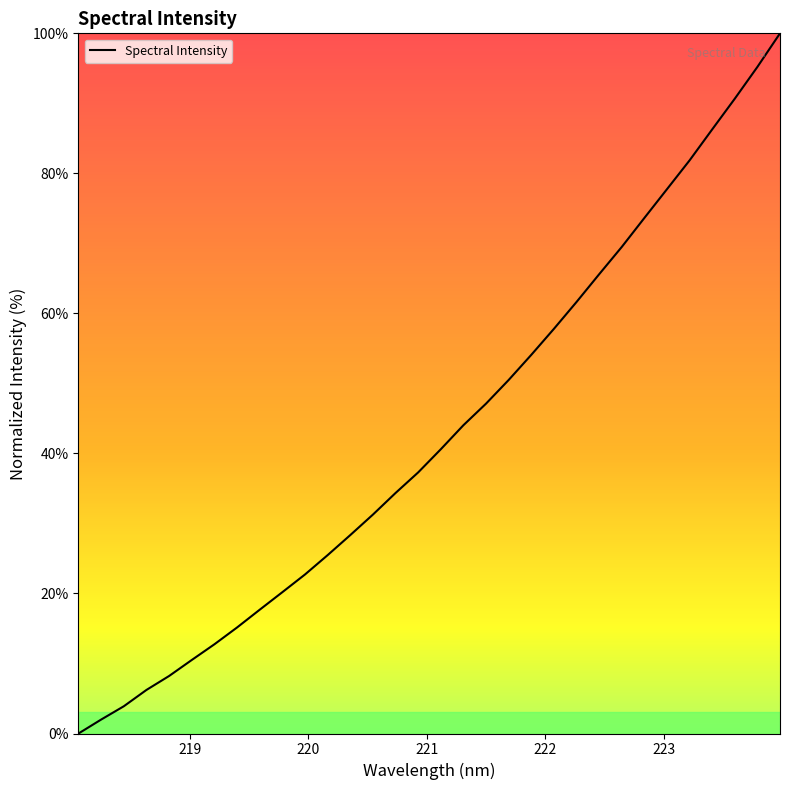

True or false: there are more than 2 points higher than both neighbors.

False